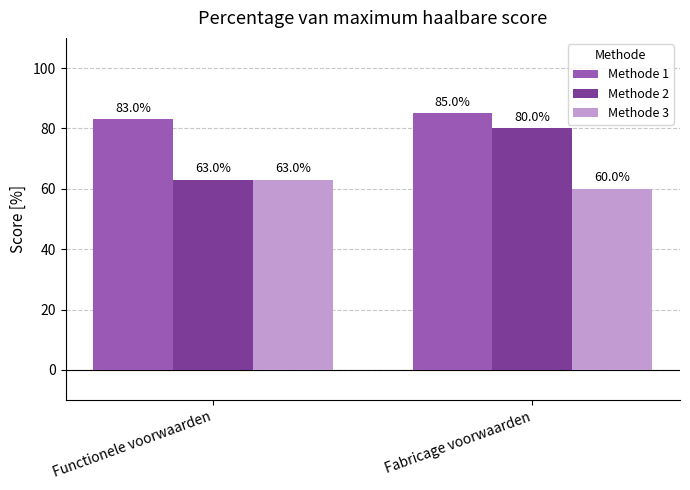

The value of Methode 1 at Fabricage voorwaarden is 85. True or false?

True